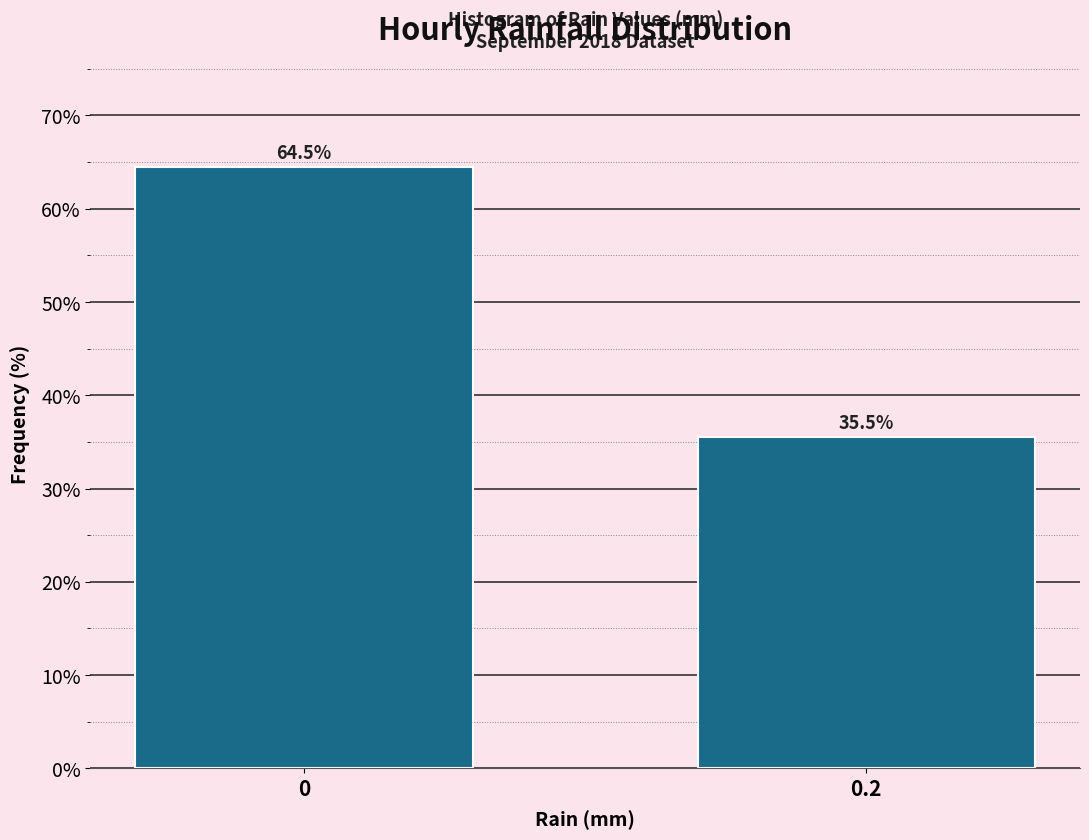

Reading left to right, list all the values displayed in this chart.

64.5	35.5